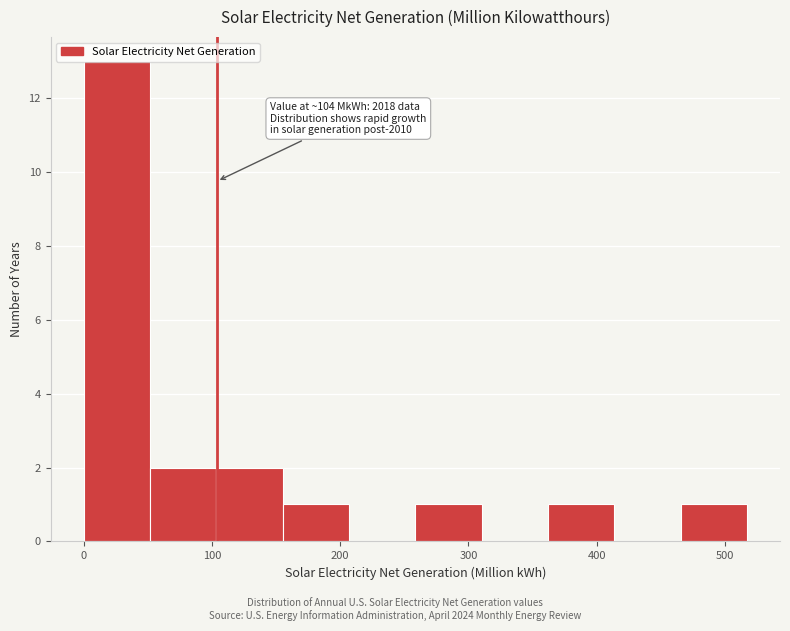

Over which range of the x-axis is the bar tallest?

0 to 50